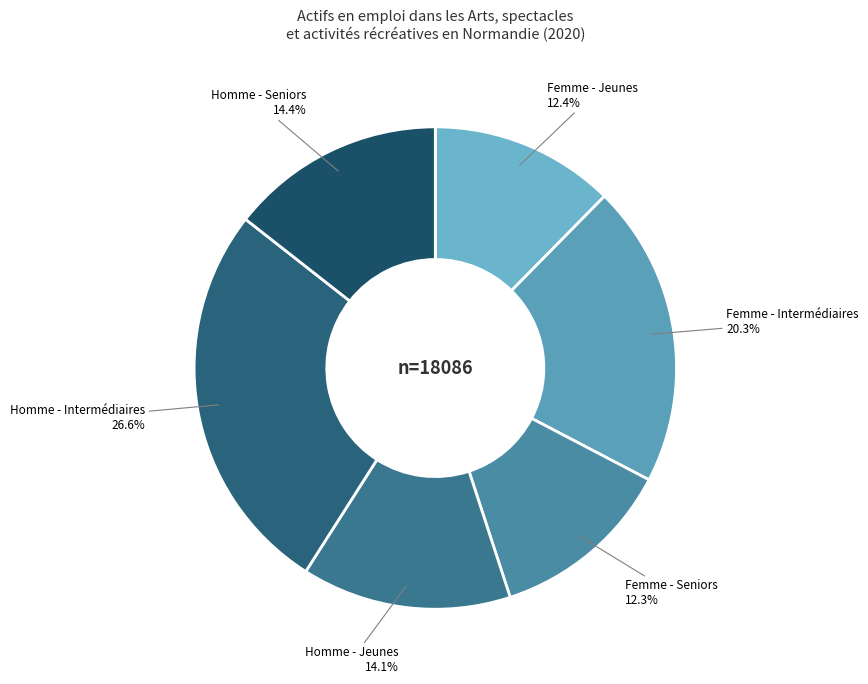

Which slice is the largest?

Homme - Intermédiaires